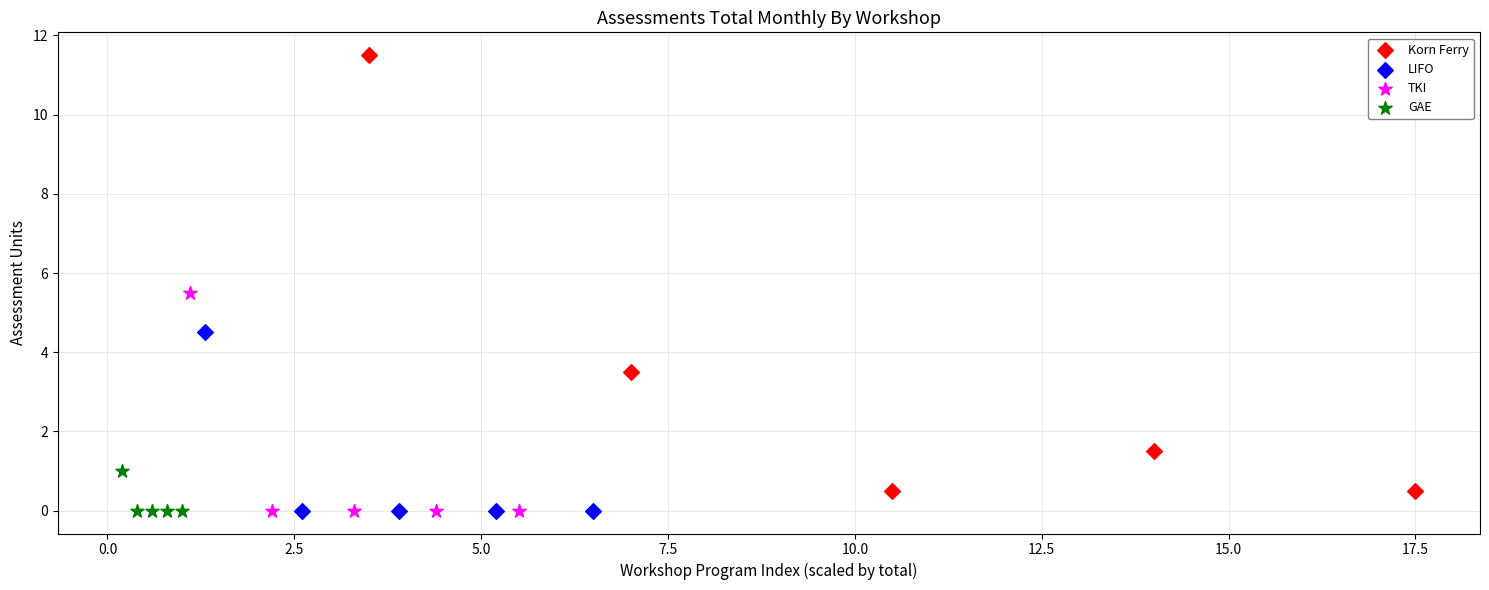

What are all the series names shown in the legend?

Korn Ferry, LIFO, TKI, GAE